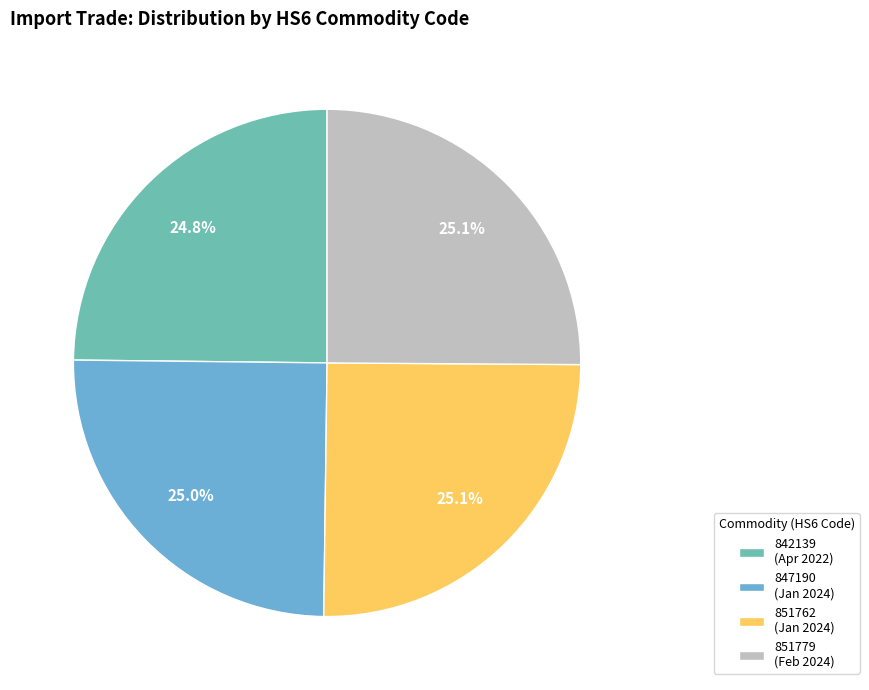

What is the total percentage of 847190 (Jan 2024) and 851762 (Jan 2024)?

50.1%